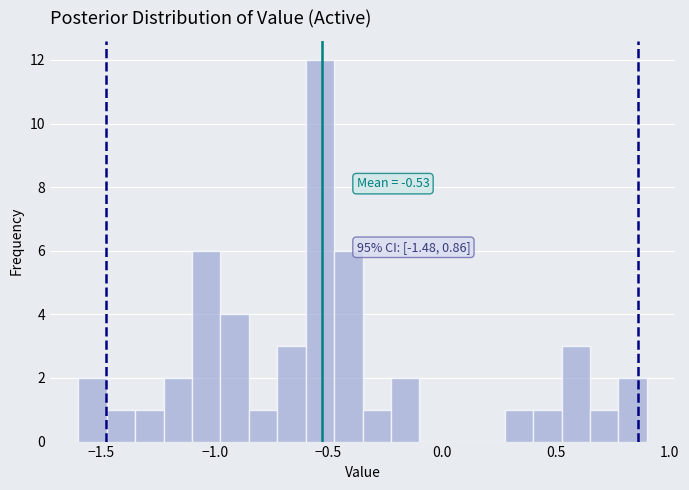

Read against the x-axis, roughly where is the centre of the tallest bar?

-0.55